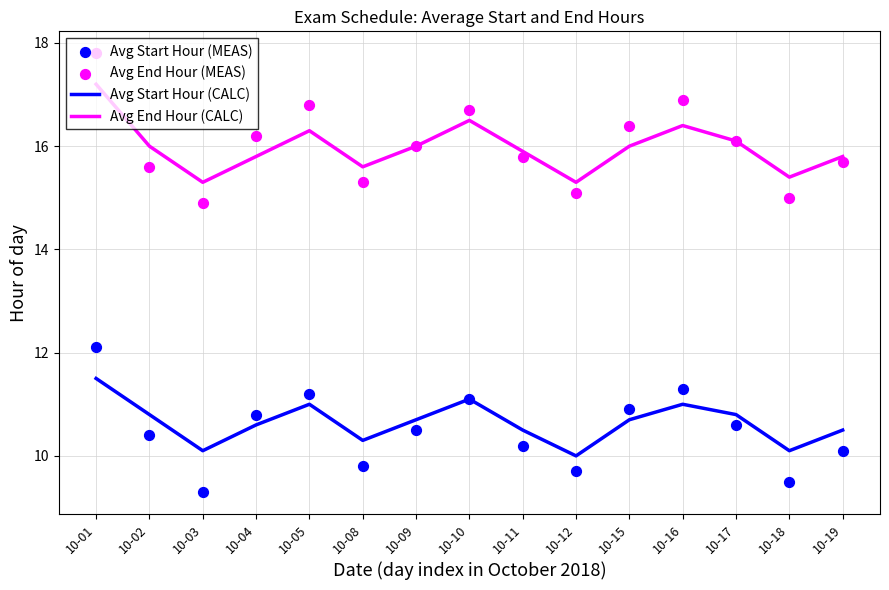

At which category is the sum across all series the highest?

10-01